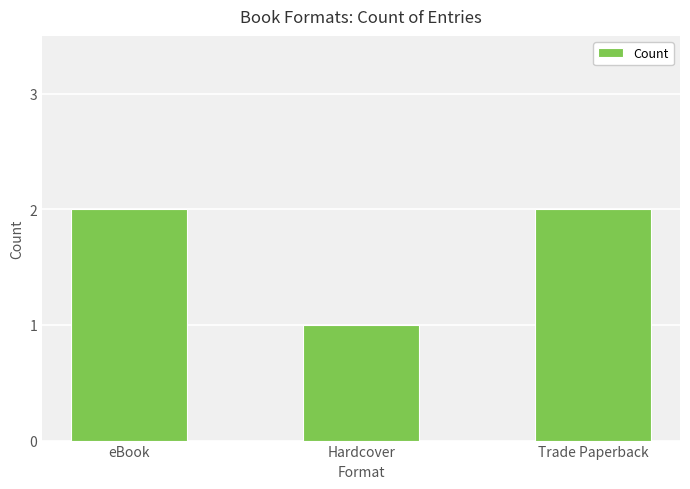

What is the maximum value shown in the chart?

2